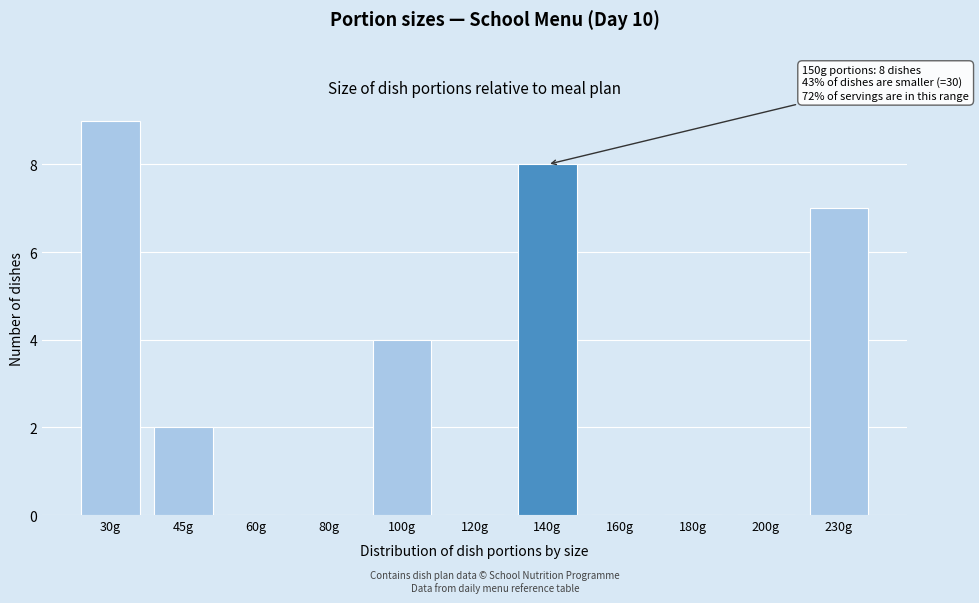

Reading left to right, what are all the values shown in this chart?

30g=9	45g=2	60g=0	80g=0	100g=4	120g=0	140g=8	160g=0	180g=0	200g=0	230g=7